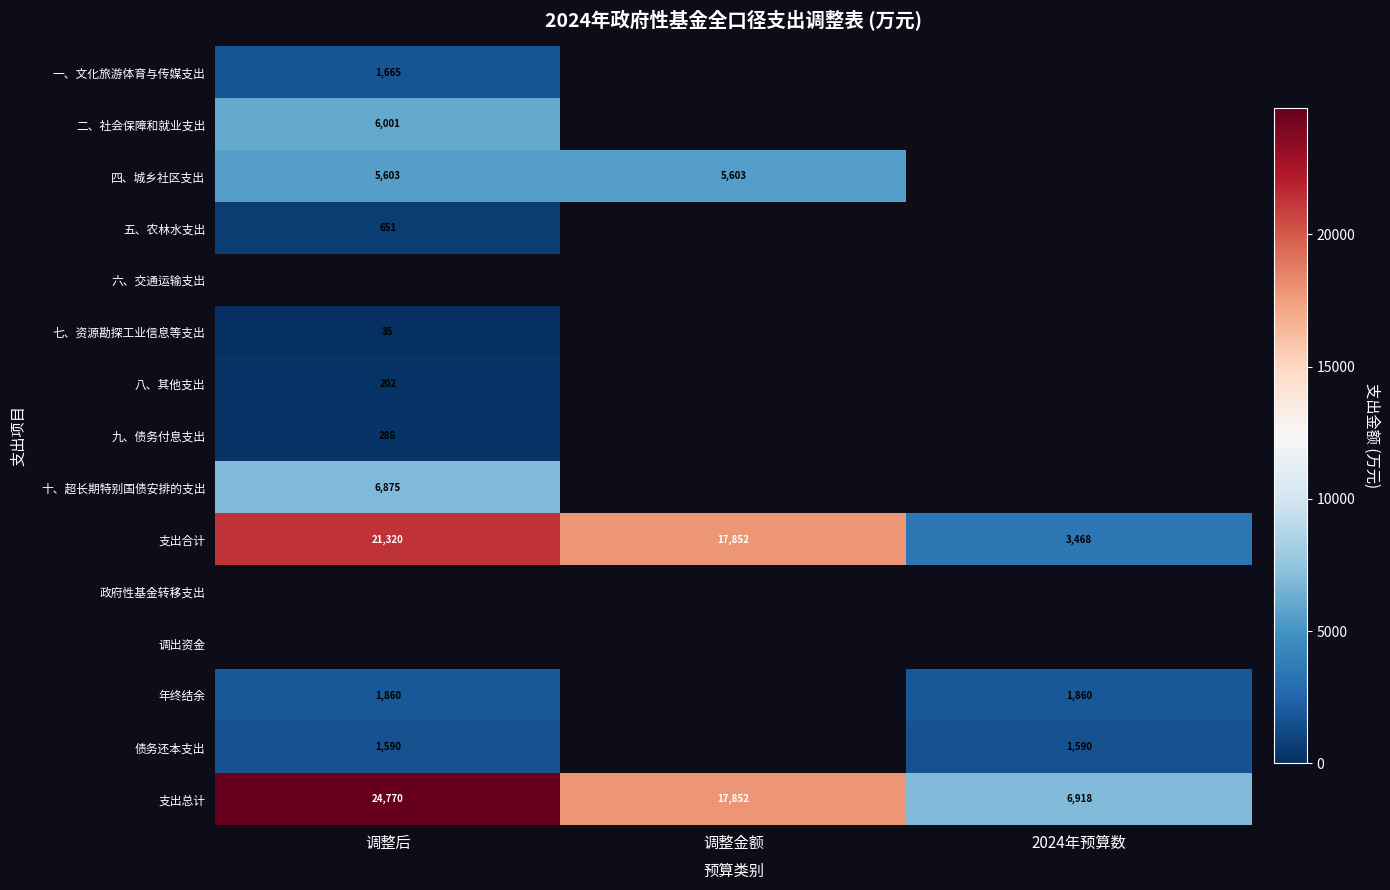

What is the minimum value for 支出合计?

3468